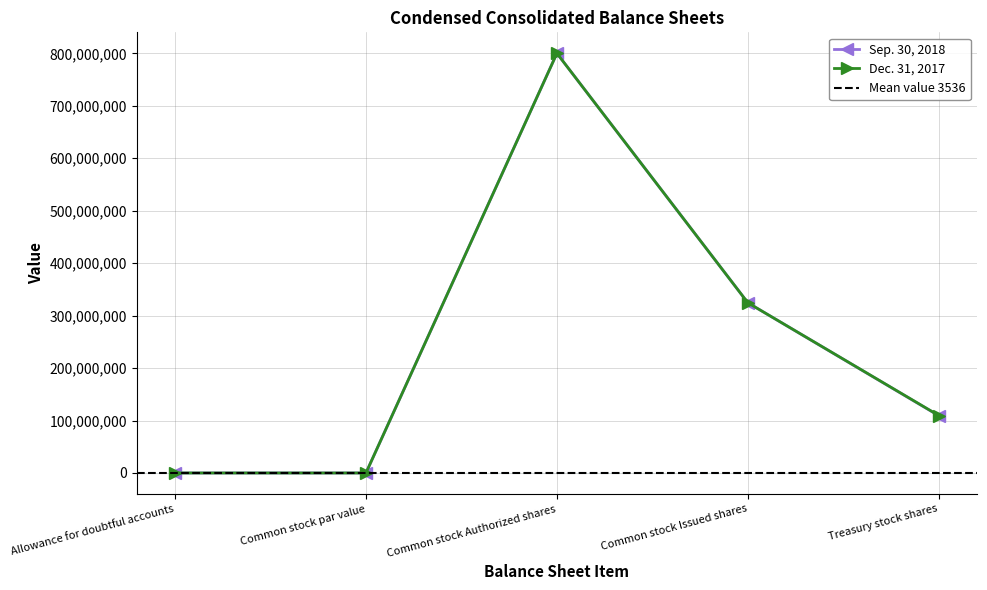

Reading left to right, what are all the values shown in this chart?

Sep. 30, 2018: 3806	1	800000000	324418632	109116622
Dec. 31, 2017: 3266	1	800000000	324418632	109487979